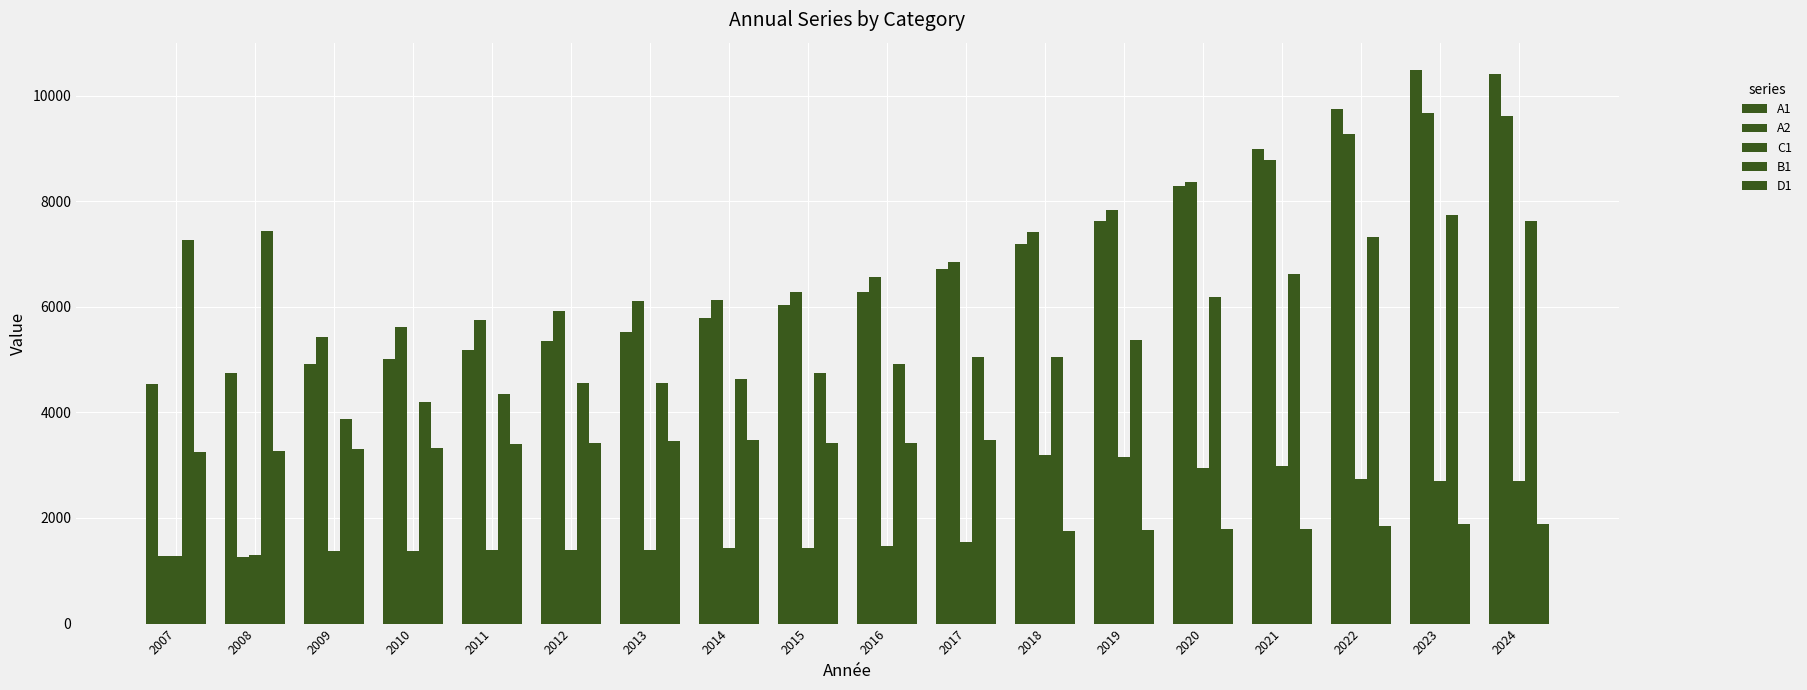

What value does the A2 series have at 2018, to the nearest 100?

7400